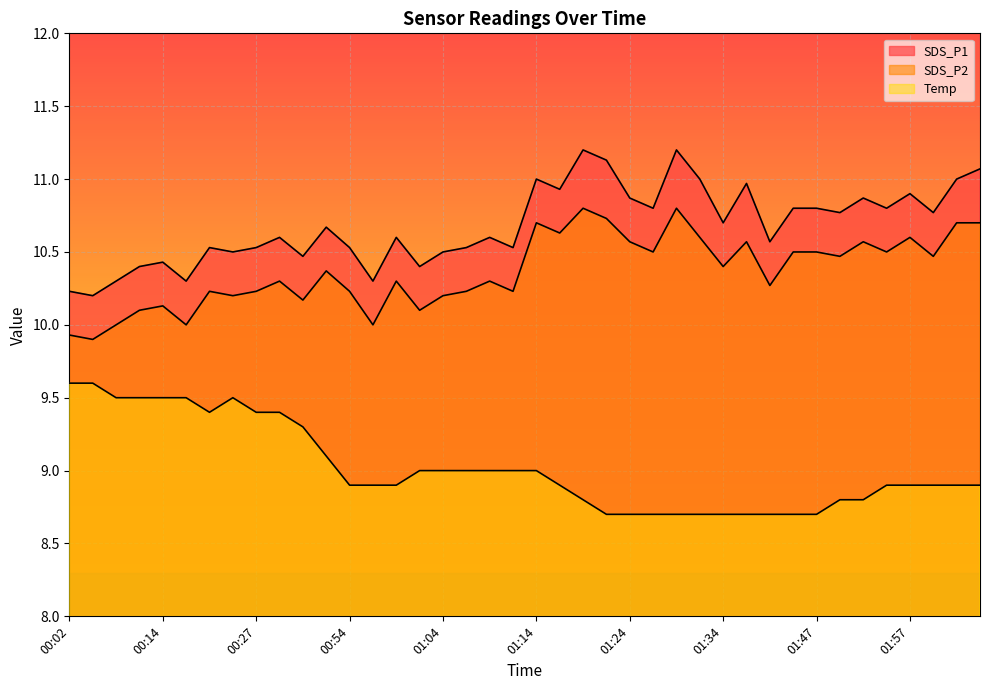

Between 01:34 and 01:55, which is larger?

01:55